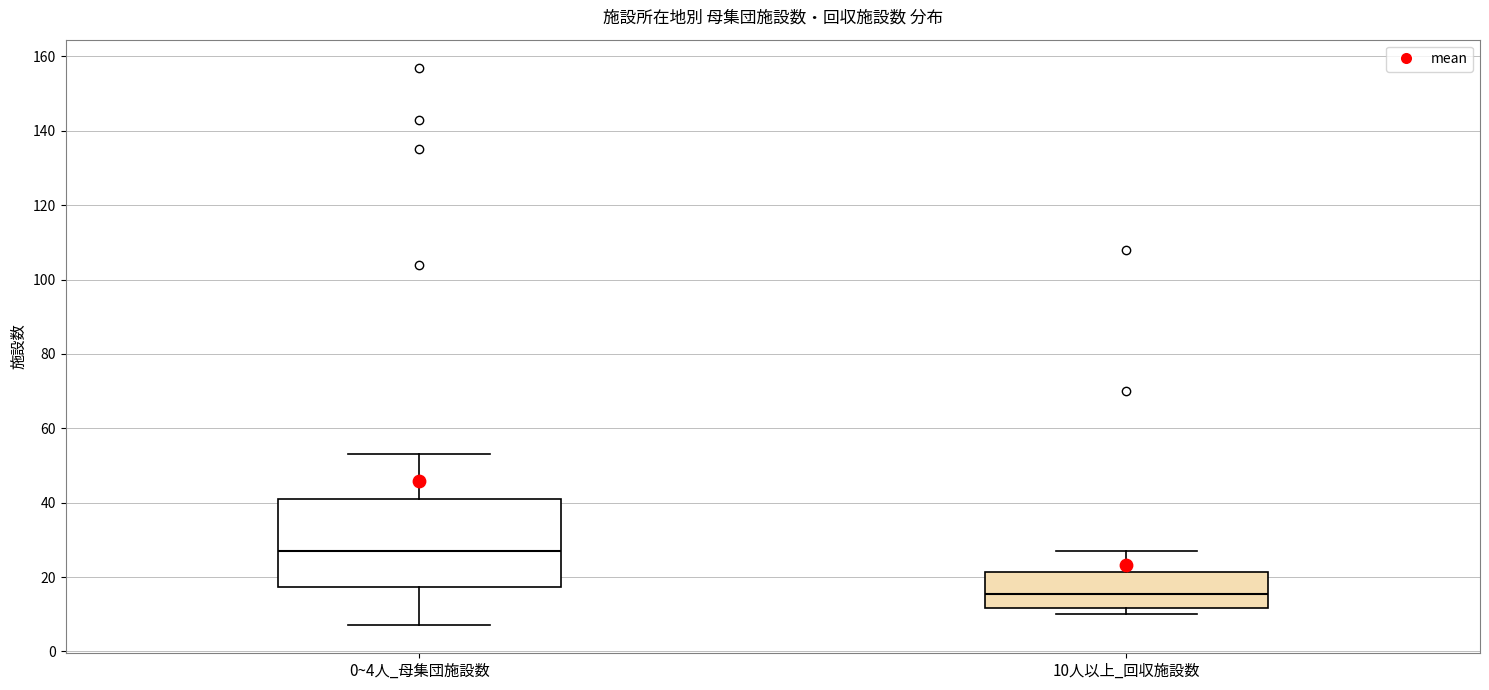

Where is the upper edge of the box for 10人以上_回収施設数 on the y-axis? The values are not printed on the chart, so give them approximately, as read against the axis.

22